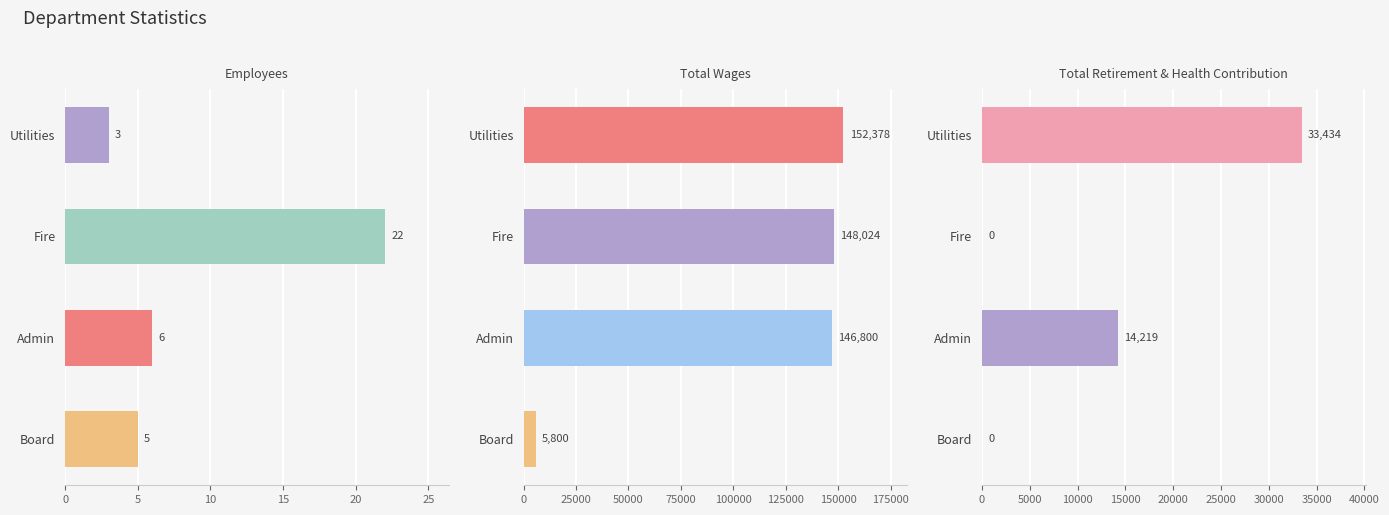

Rank the series by their maximum value, from lowest to highest.

Employees, Total Retirement & Health Contribution, Total Wages